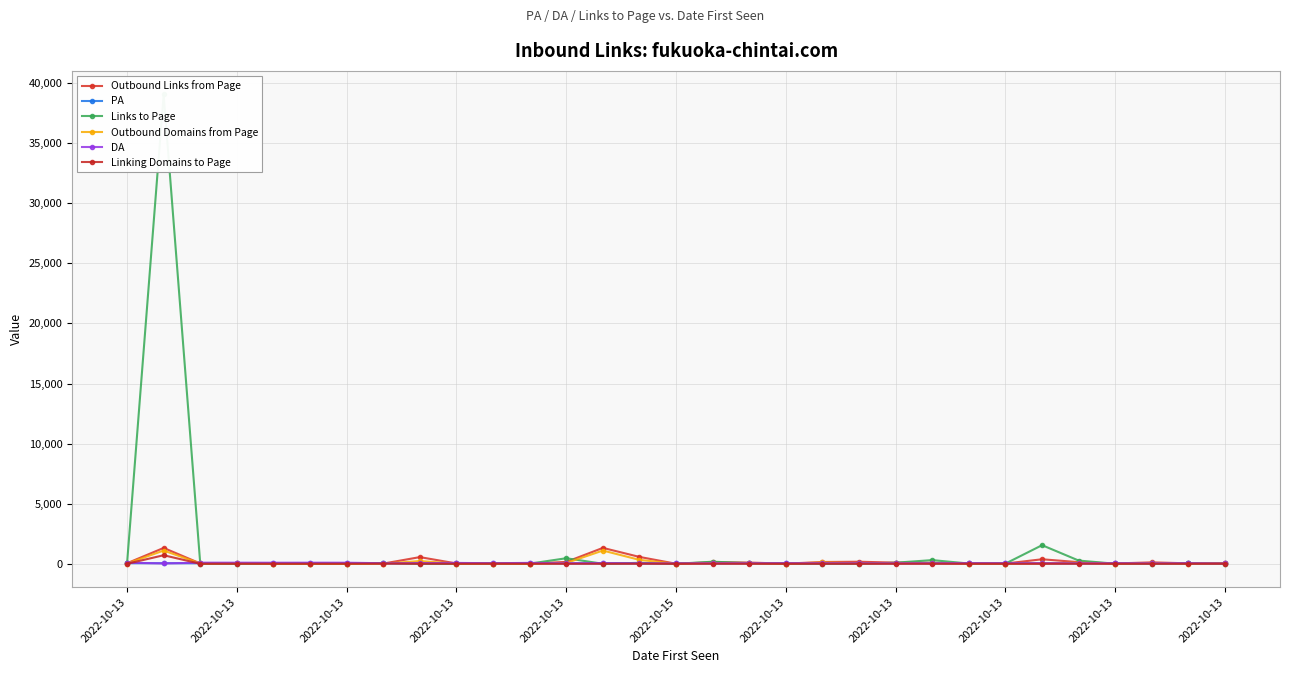

Read the Outbound Links from Page value at 20, to the nearest 10.

170